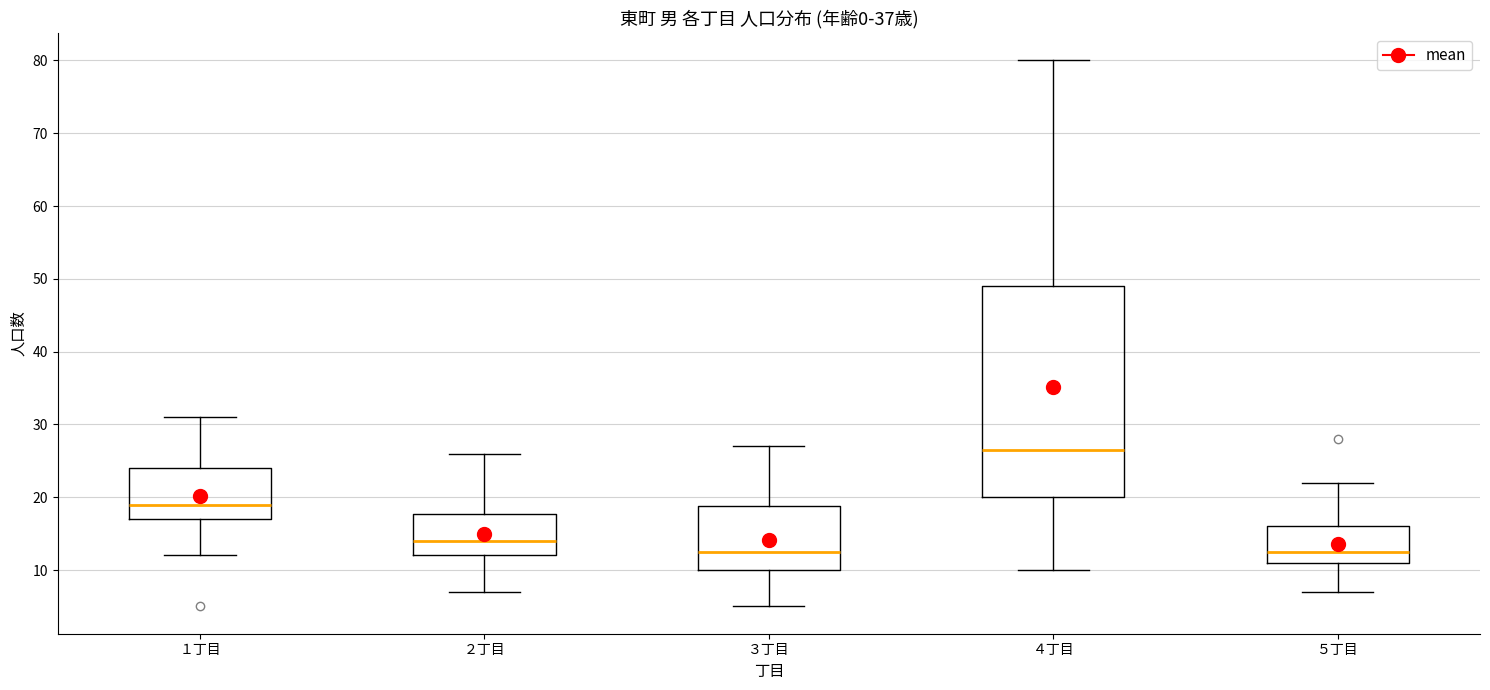

Reading left to right, read every box against the y-axis: the position of its median line, the range the box covers, and the ends of its whiskers. The values are not printed on the chart, so give them approximately, as read against the axis.

１丁目: median 19, box 17 to 24, whiskers 12 to 31
２丁目: median 14, box 12 to 18, whiskers 7 to 26
３丁目: median 13, box 10 to 19, whiskers 5 to 27
４丁目: median 27, box 20 to 49, whiskers 10 to 80
５丁目: median 13, box 11 to 16, whiskers 7 to 22